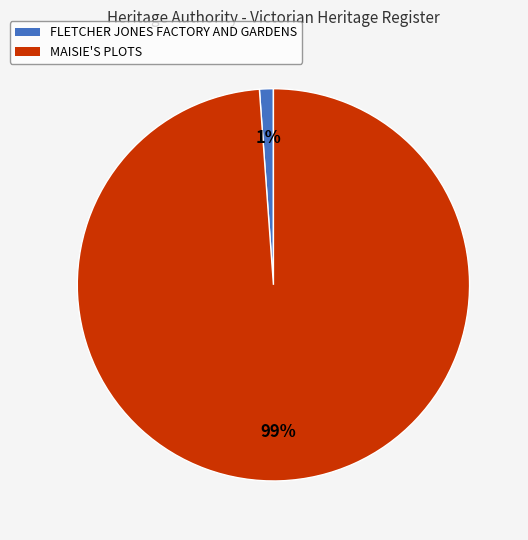

The FLETCHER JONES FACTORY AND GARDENS slice represents 11% of the pie. True or false?

False